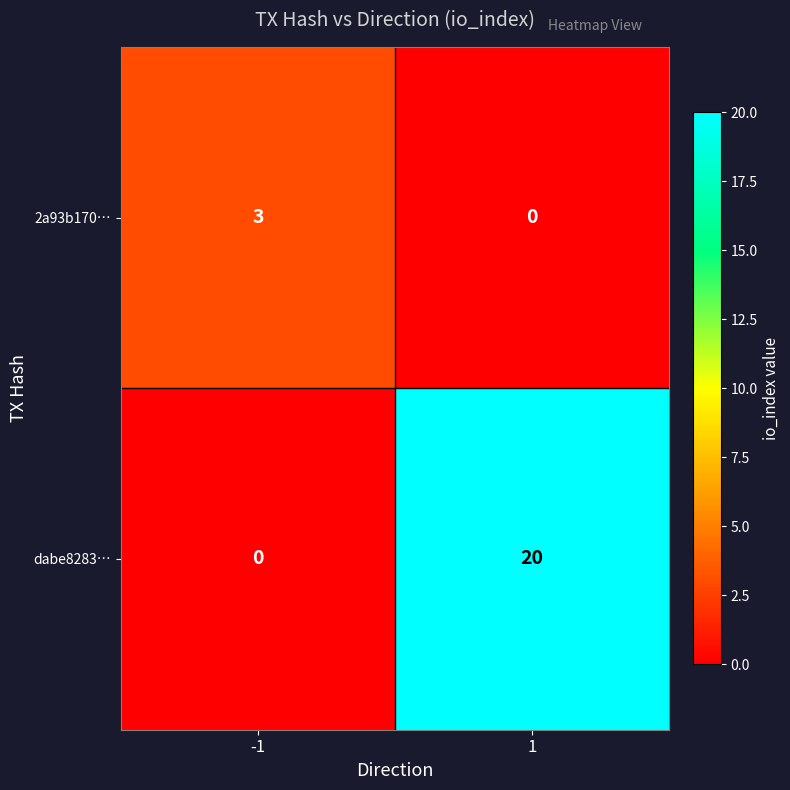

What value does the dabe8283… series have at 1, to the nearest 5?

20